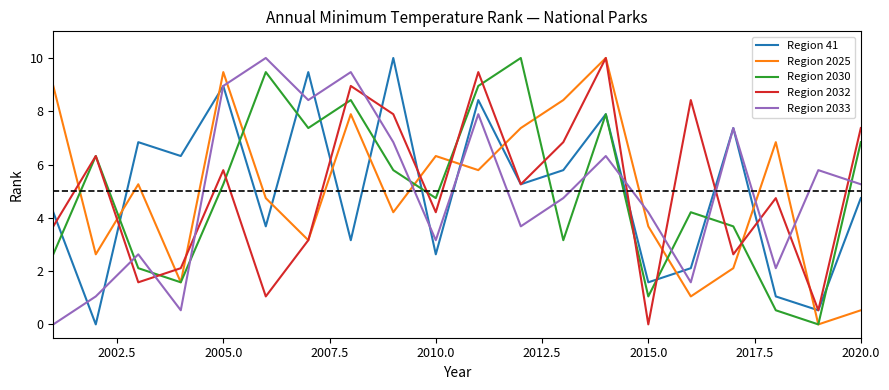

How many values in Region 2033 are above zero?

19